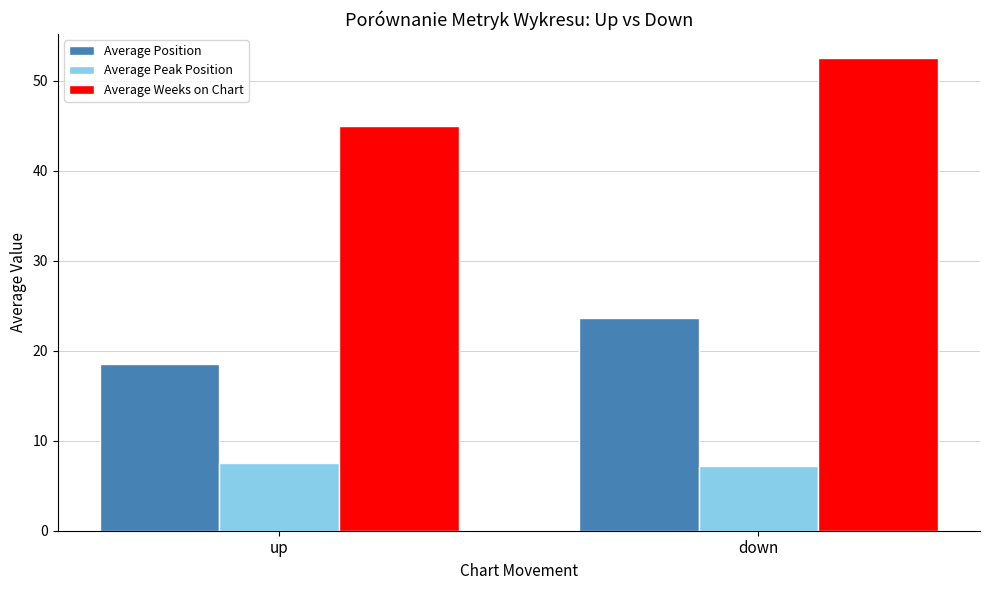

How many data points in Average Weeks on Chart are above 52?

1